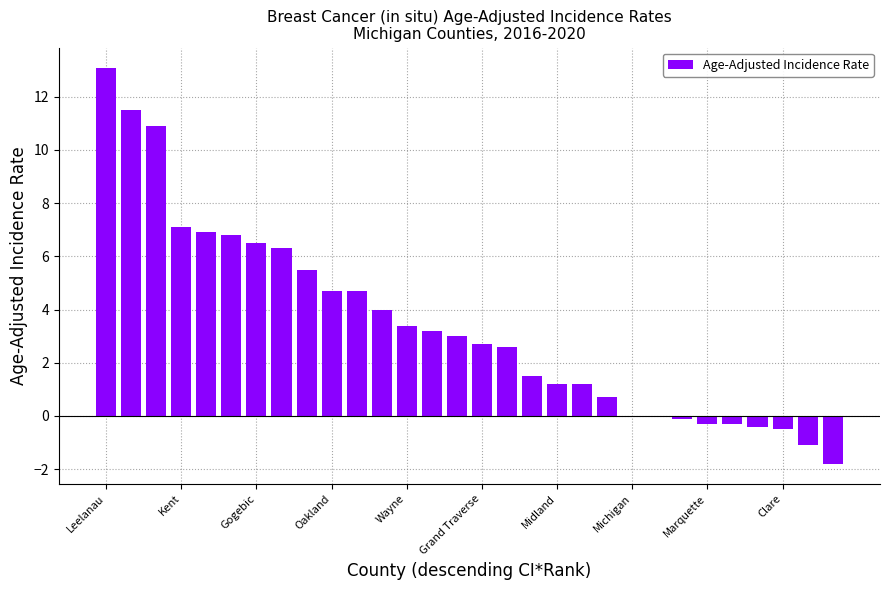

How many data points does each series have?

30